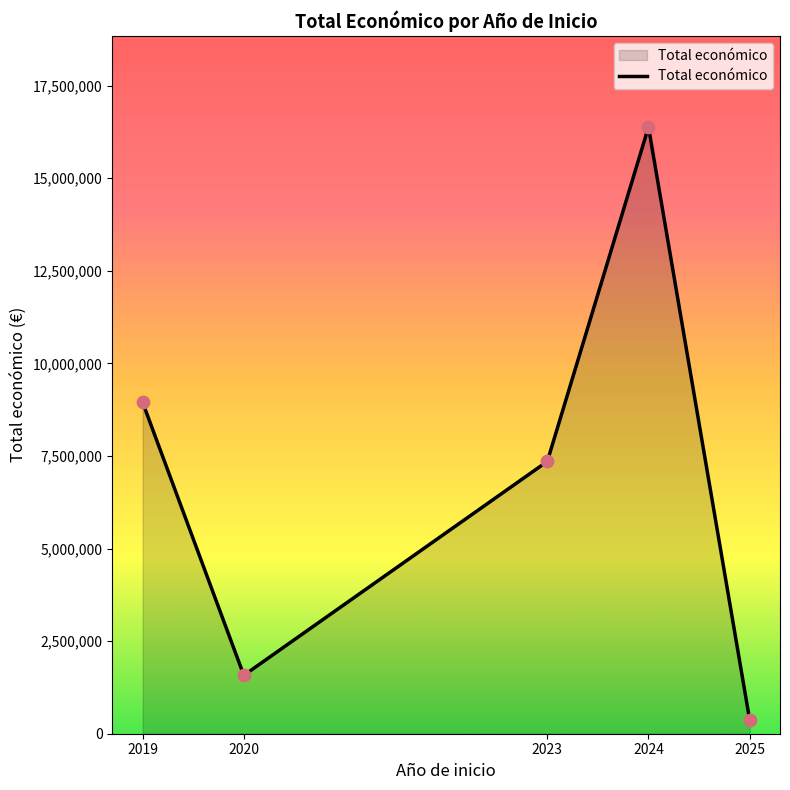

Approximately how many times larger is the value at 2019 compared to 2025?

23.7